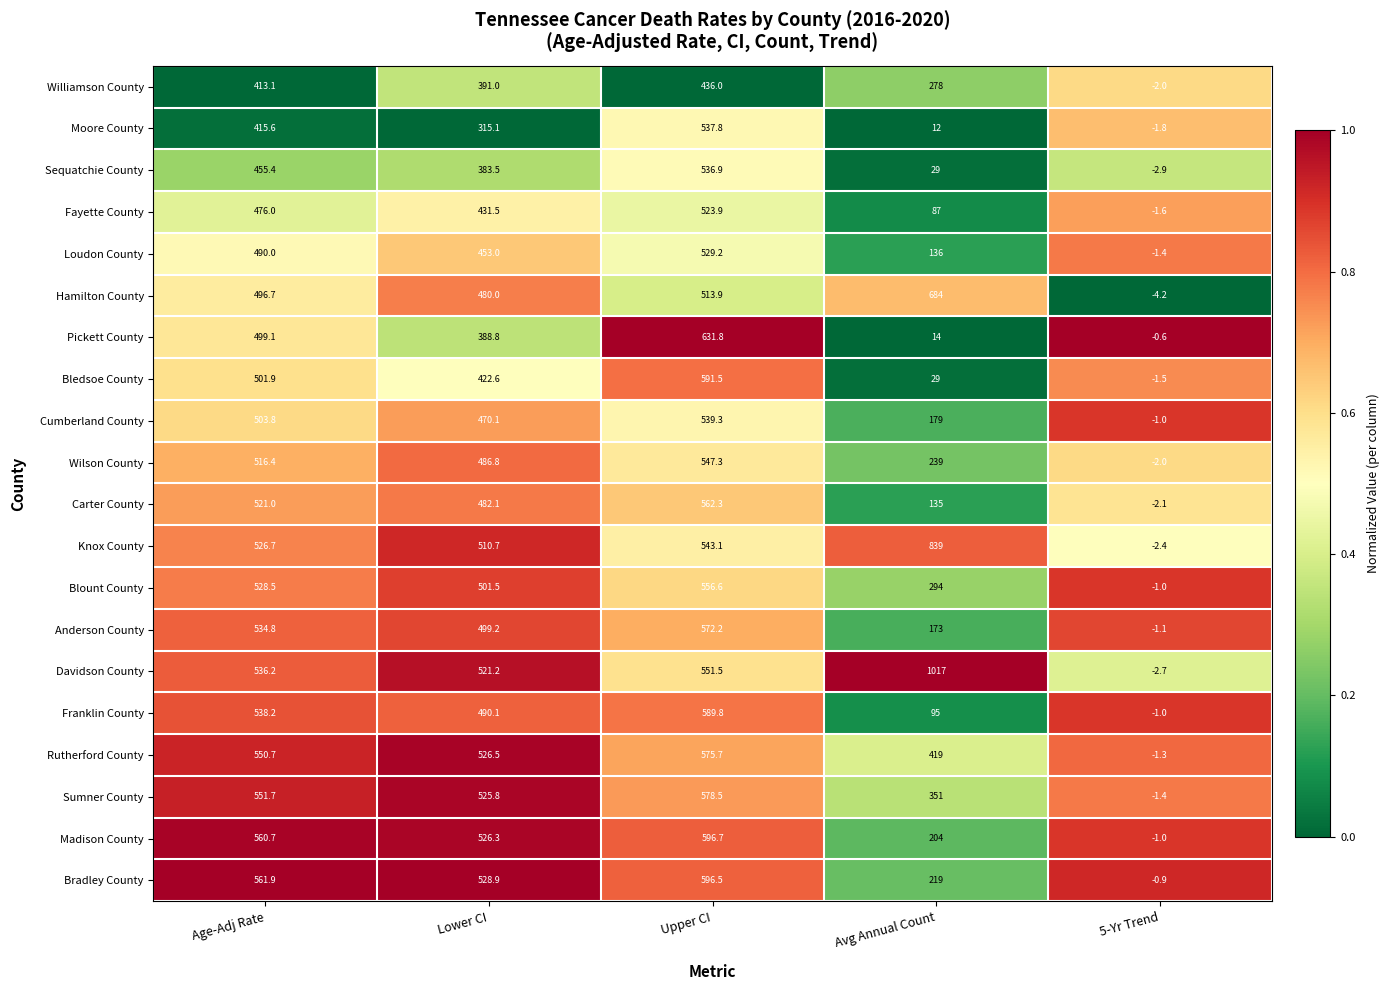

Which series changed the most between Age-Adj Rate and Upper CI?

Pickett County